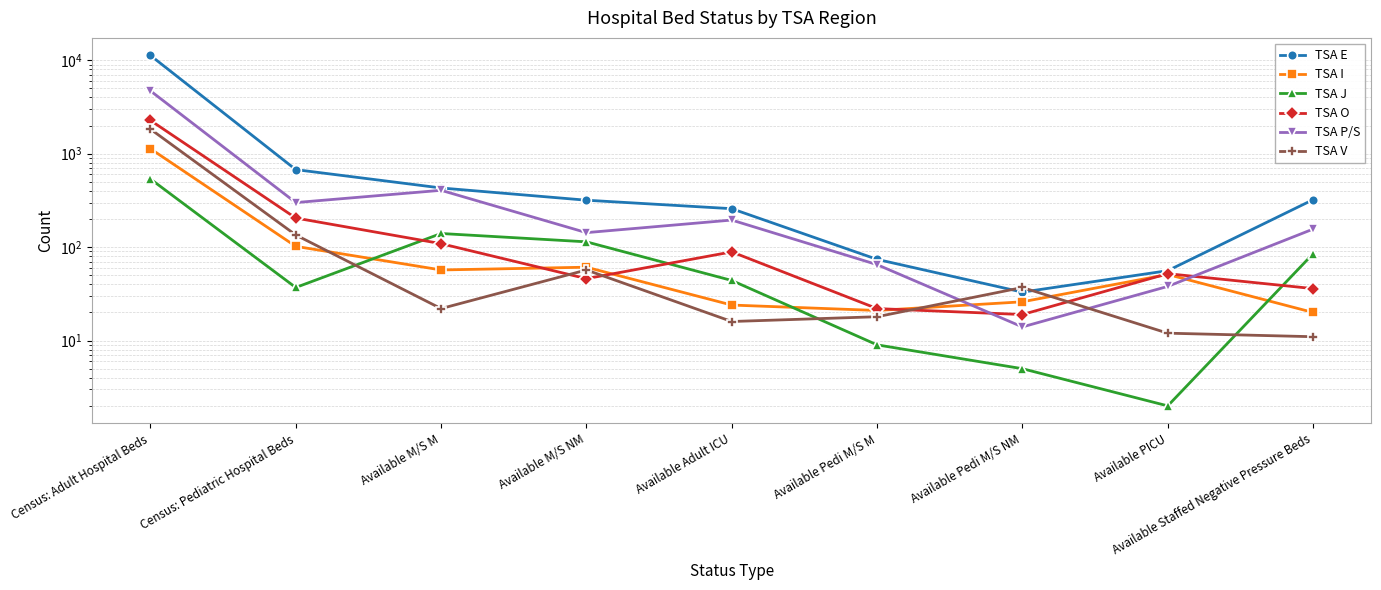

List the series in order of their peak value, highest first.

TSA E, TSA P/S, TSA O, TSA V, TSA I, TSA J